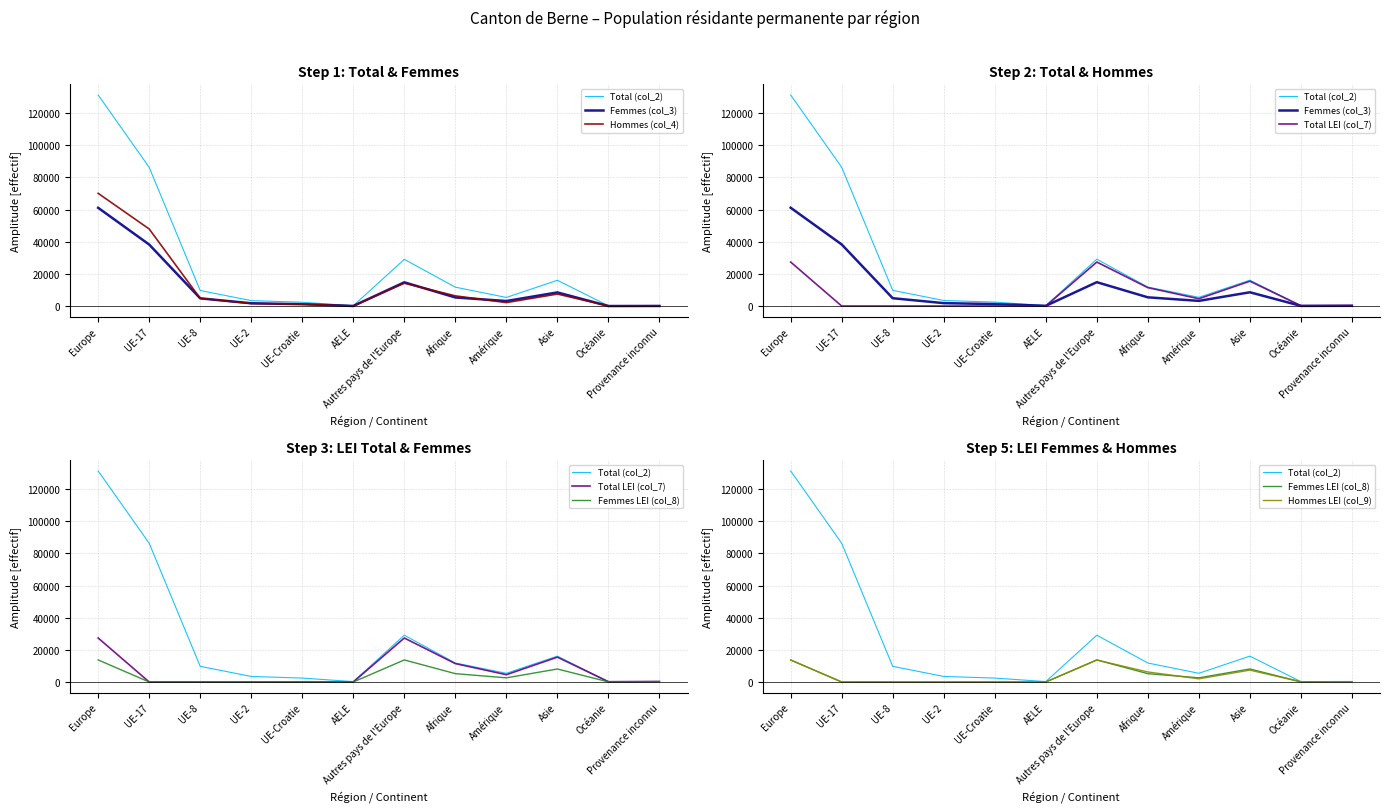

True or false: Femmes (col_3) and Total (col_2) intersect in this chart.

False